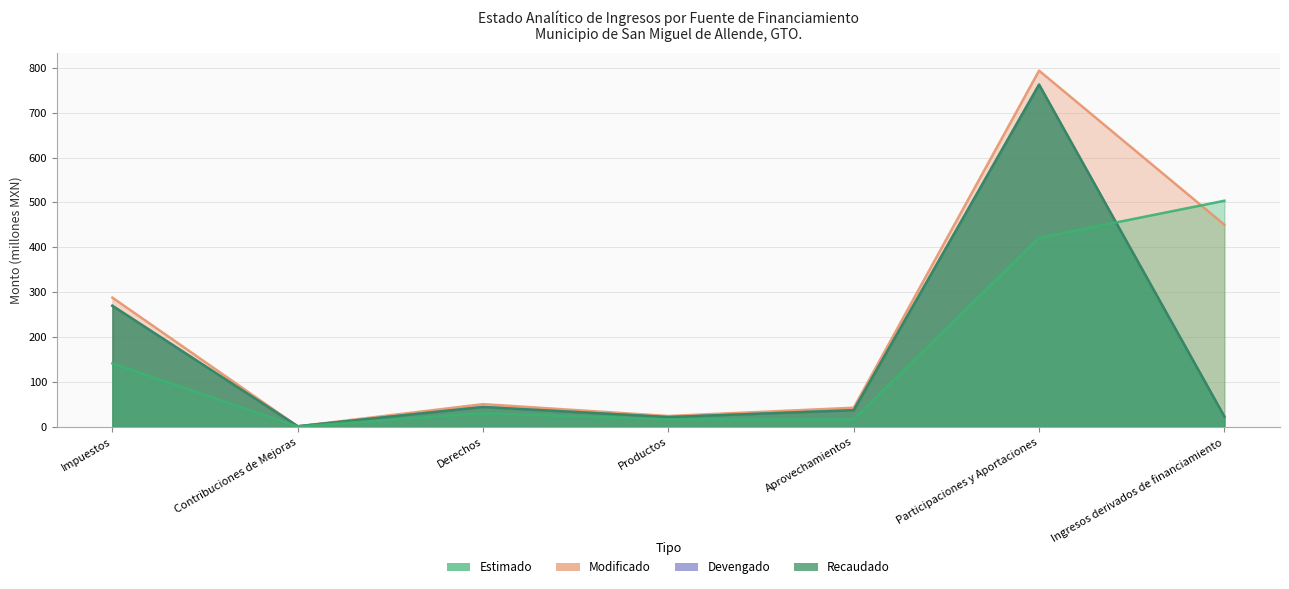

Reading right to left, what are all the values shown in this chart?

Estimado: Ingresos derivados de financiamiento=503.8	Participaciones y Aportaciones=421.2	Aprovechamientos=16.9	Productos=16.8	Derechos=30.7	Contribuciones de Mejoras=1.1	Impuestos=141.5
Modificado: Ingresos derivados de financiamiento=450.4	Participaciones y Aportaciones=793.5	Aprovechamientos=42.9	Productos=24.5	Derechos=50.9	Contribuciones de Mejoras=1.5	Impuestos=288.0
Devengado: Ingresos derivados de financiamiento=23.1	Participaciones y Aportaciones=762.3	Aprovechamientos=37.3	Productos=22.0	Derechos=44.5	Contribuciones de Mejoras=1.5	Impuestos=269.8
Recaudado: Ingresos derivados de financiamiento=23.1	Participaciones y Aportaciones=762.3	Aprovechamientos=37.3	Productos=22.0	Derechos=44.5	Contribuciones de Mejoras=1.5	Impuestos=269.8